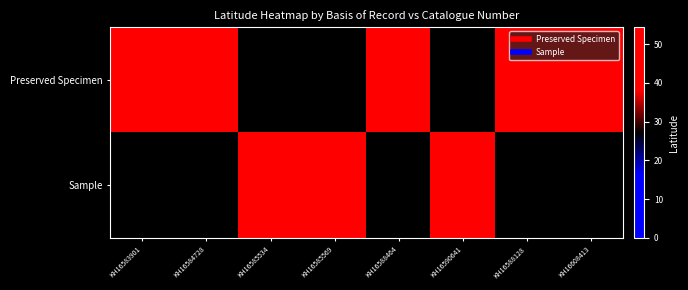

What is the difference between the highest and lowest values at KH16608413?

54.4